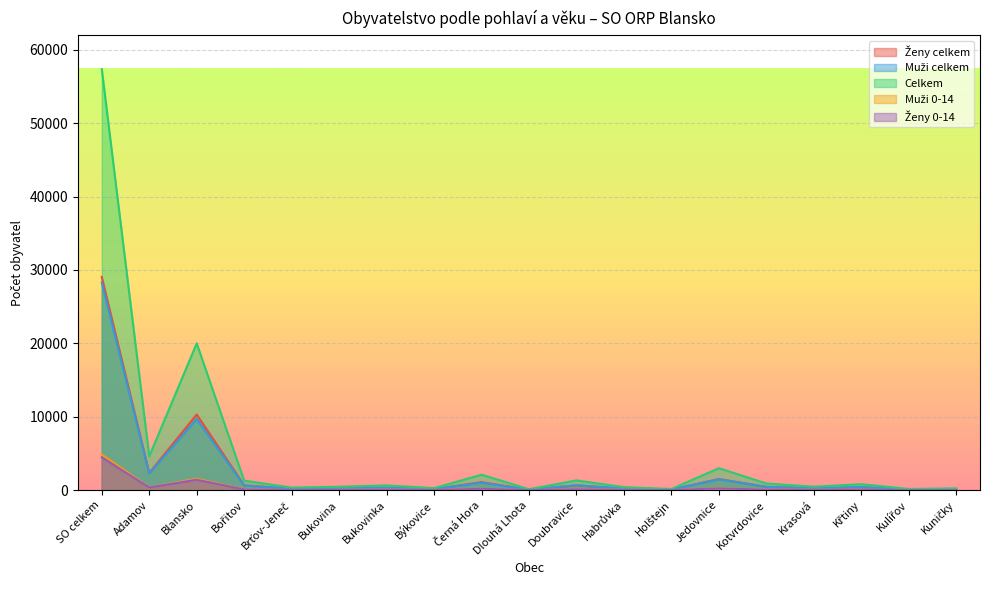

Rank the categories by Ženy celkem value from lowest to highest.

Dlouhá Lhota, Kulířov, Holštejn, Kuničky, Býkovice, Brťov-Jeneč, Habrůvka, Krasová, Bukovina, Bukovinka, Křtiny, Kotvrdovice, Doubravice, Bořitov, Černá Hora, Jedovnice, Adamov, Blansko, SO celkem